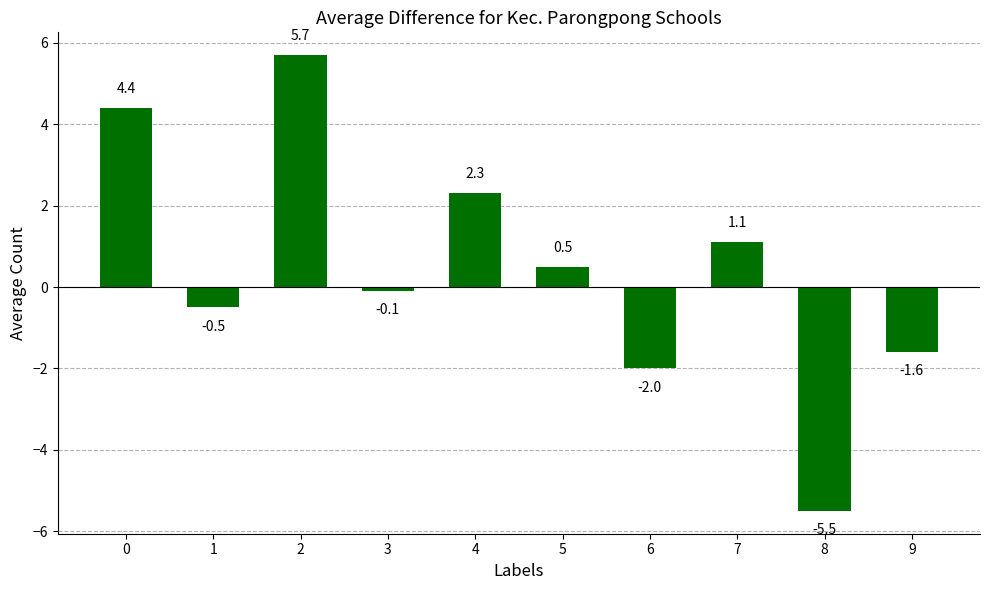

Are the bars horizontal?

No